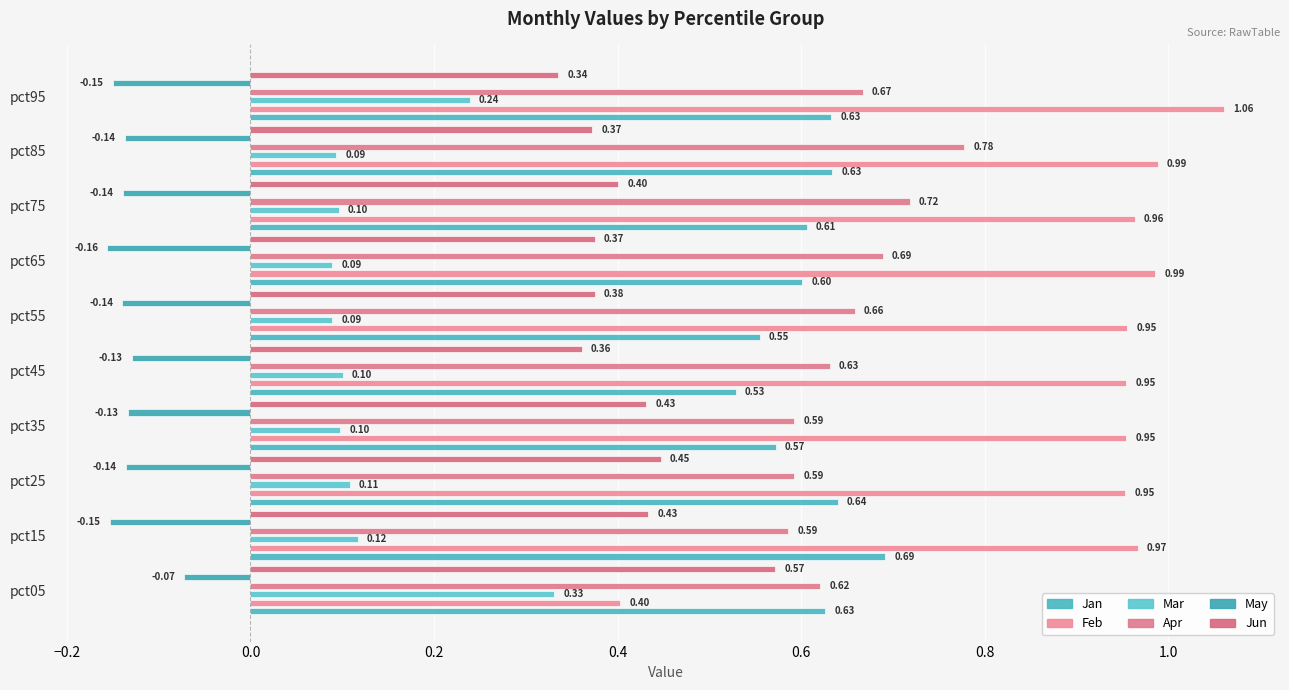

What is the approximate value of Jun at pct95?

0.3